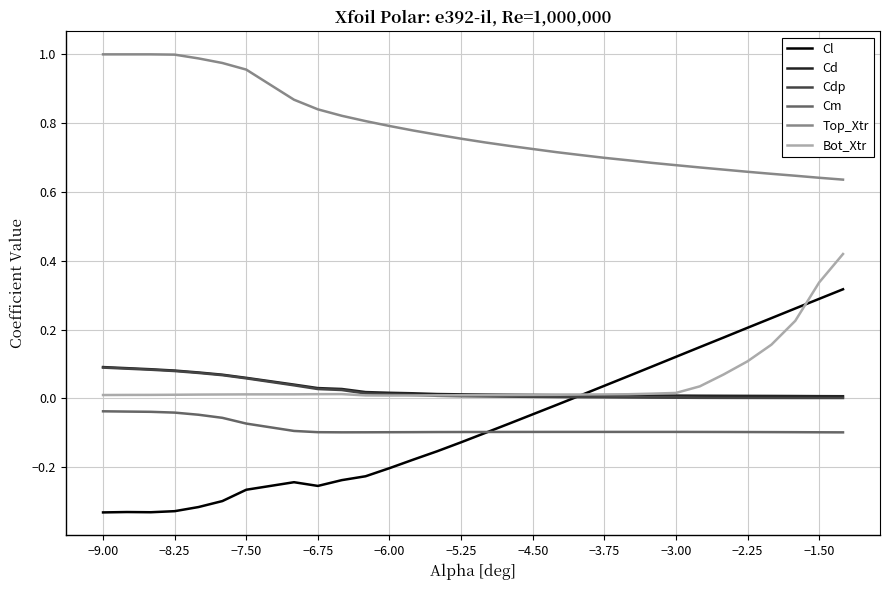

True or false: Top_Xtr and Cd cross at least once.

False